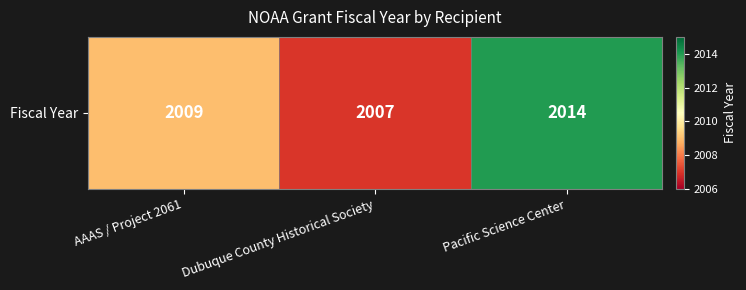

Where is the data nearest to the value 2010?

AAAS / Project 2061